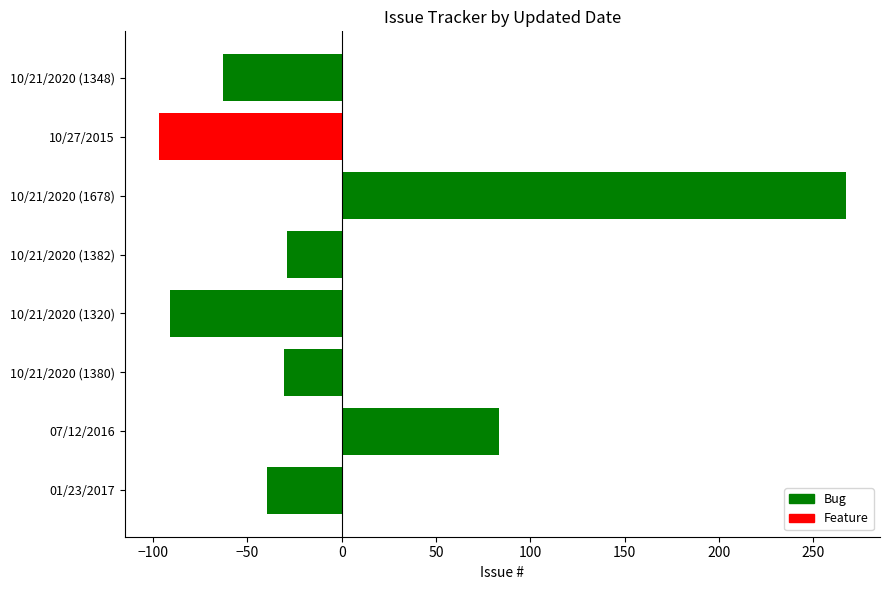

Reading left to right, what are all the values shown in this chart?

01/23/2017=-39.9	07/12/2016=83.1	10/21/2020 (1380)=-30.9	10/21/2020 (1320)=-90.9	10/21/2020 (1382)=-28.9	10/21/2020 (1678)=267.1	10/27/2015=-96.9	10/21/2020 (1348)=-62.9